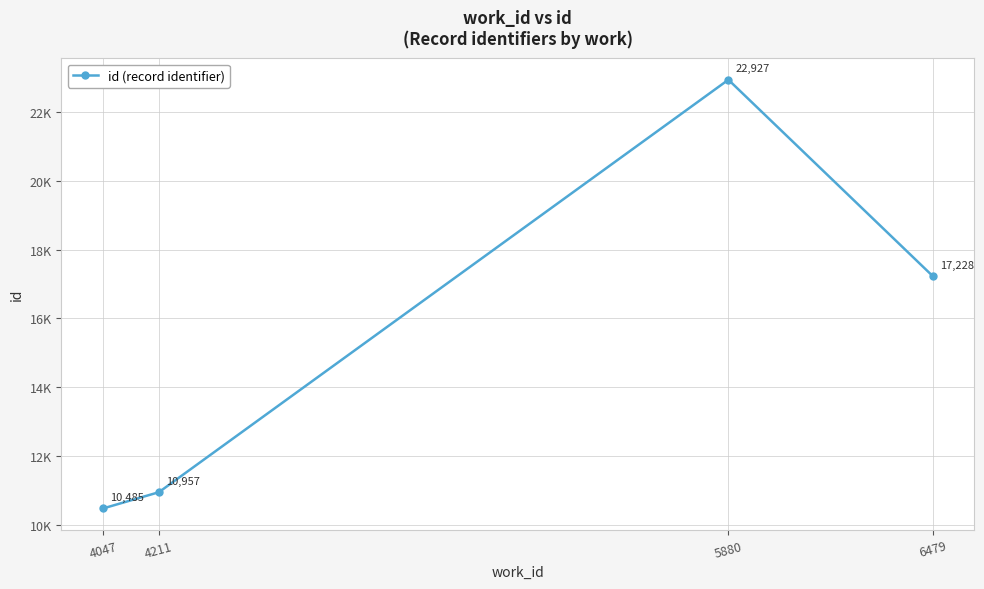

Does the chart have visible grid lines?

Yes